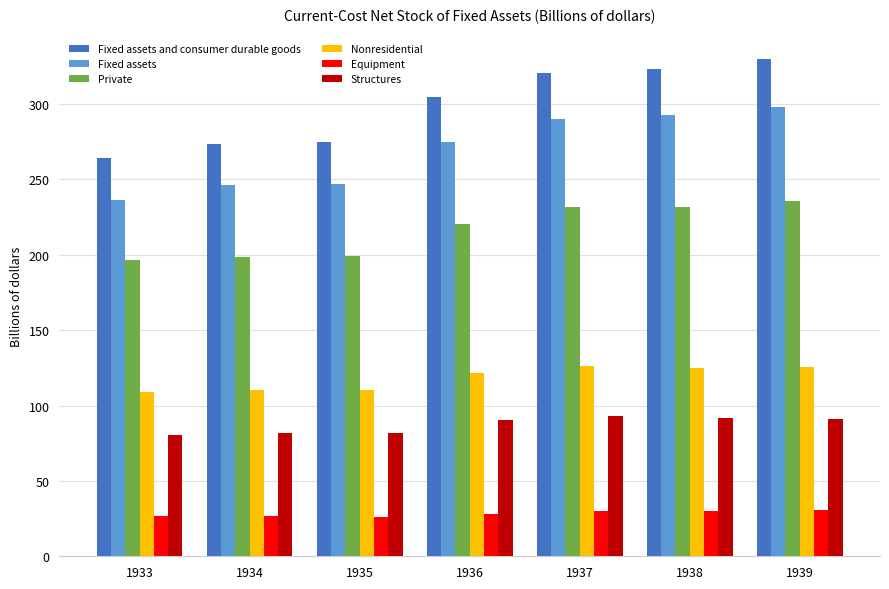

Is the value of Structures at 1937 greater than the value of Equipment at 1939?

Yes